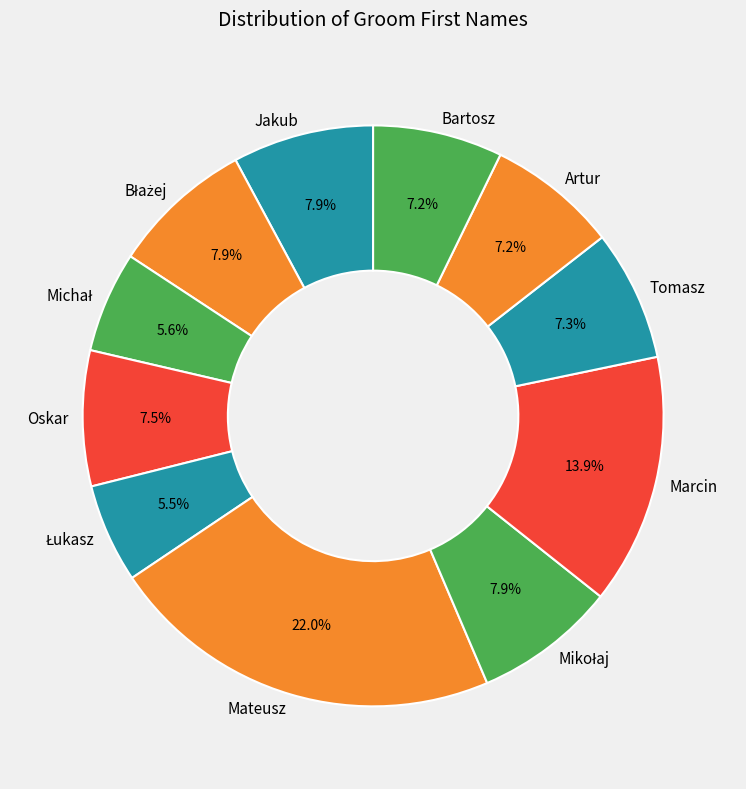

To the nearest percent, what is the combined percentage of Oskar and Mateusz?

30%